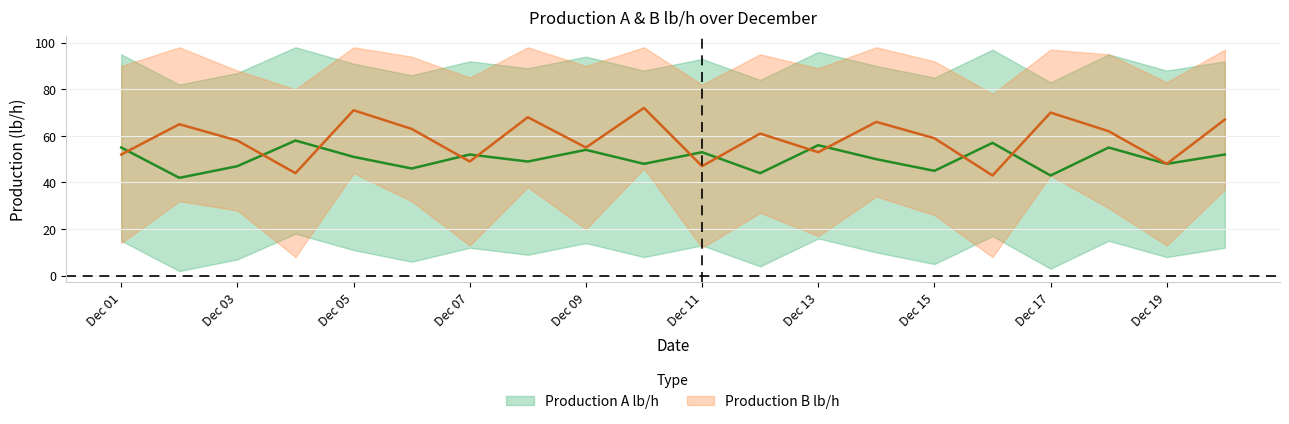

Rank the series by their maximum value, from highest to lowest.

Production A upper, Production B upper, Production B lb/h, Production A lb/h, Production B lower, Production A lower